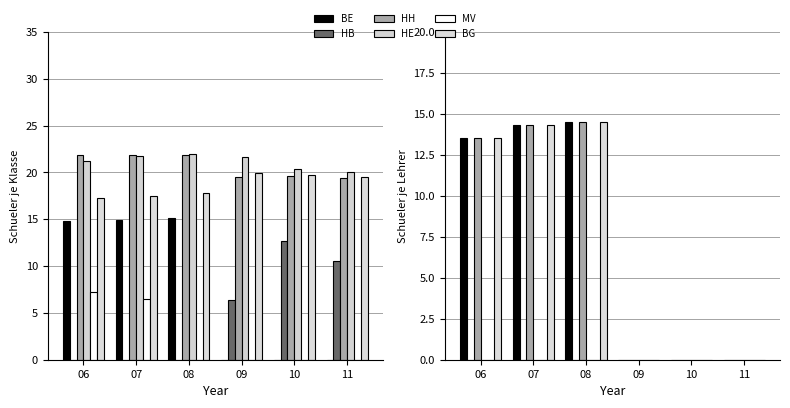

The value of BE at 10 is 6.7. True or false?

False